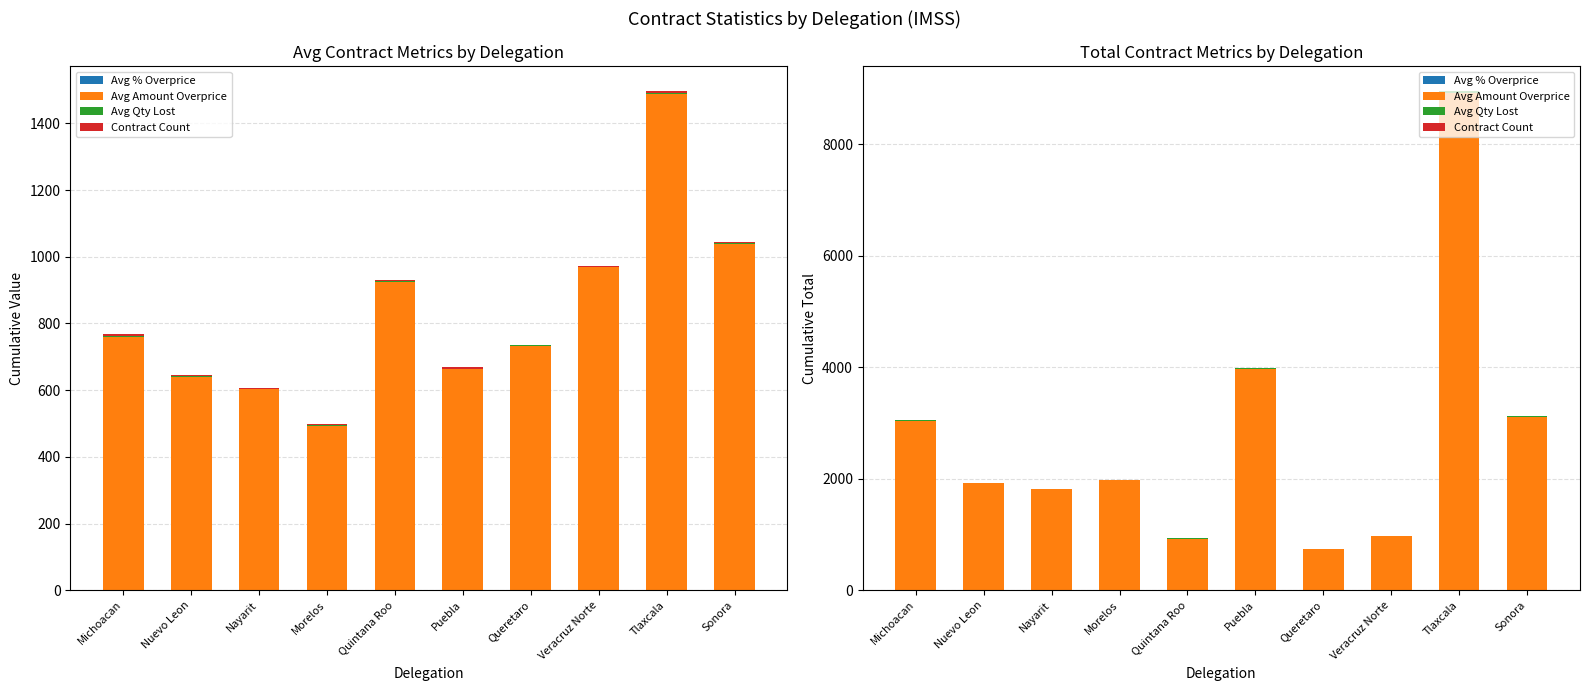

What is the difference between the second highest and minimum values in the Avg Amount Overprice series?

3240.0